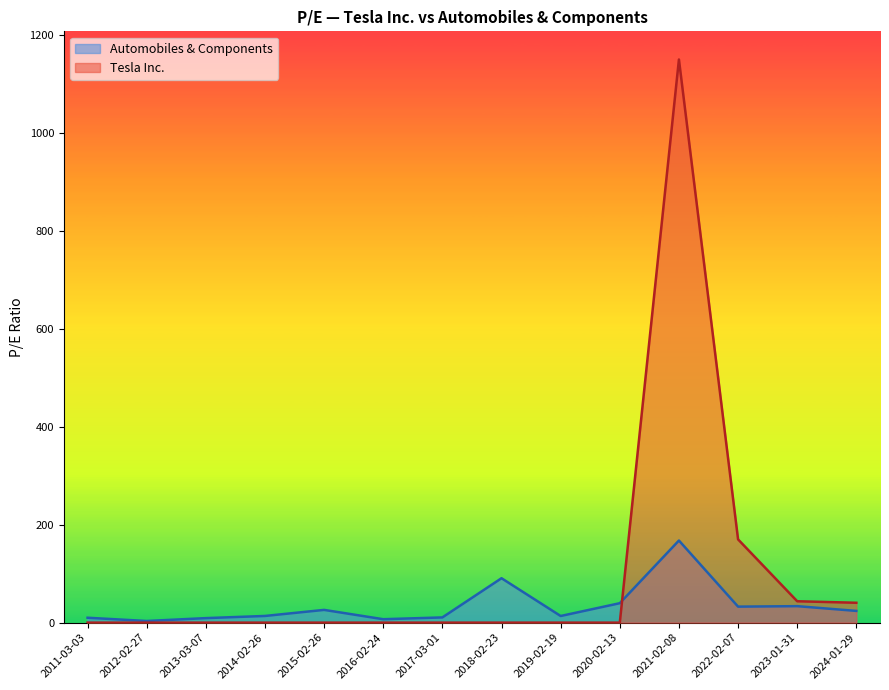

Which series has the largest range (max minus min)?

Tesla Inc.